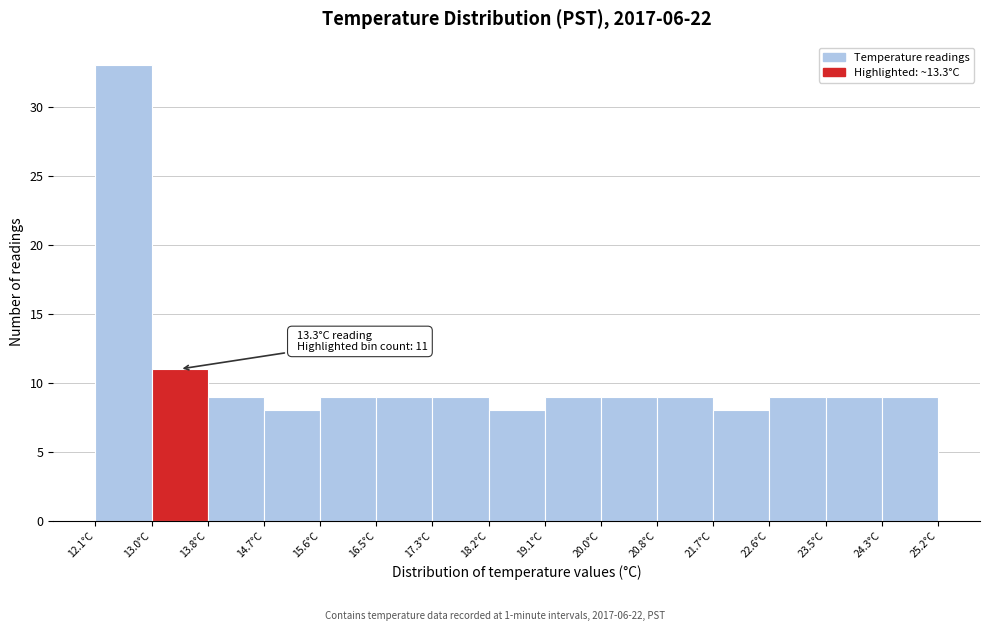

Over which range of the x-axis is the bar tallest?

12.1 to 13.0